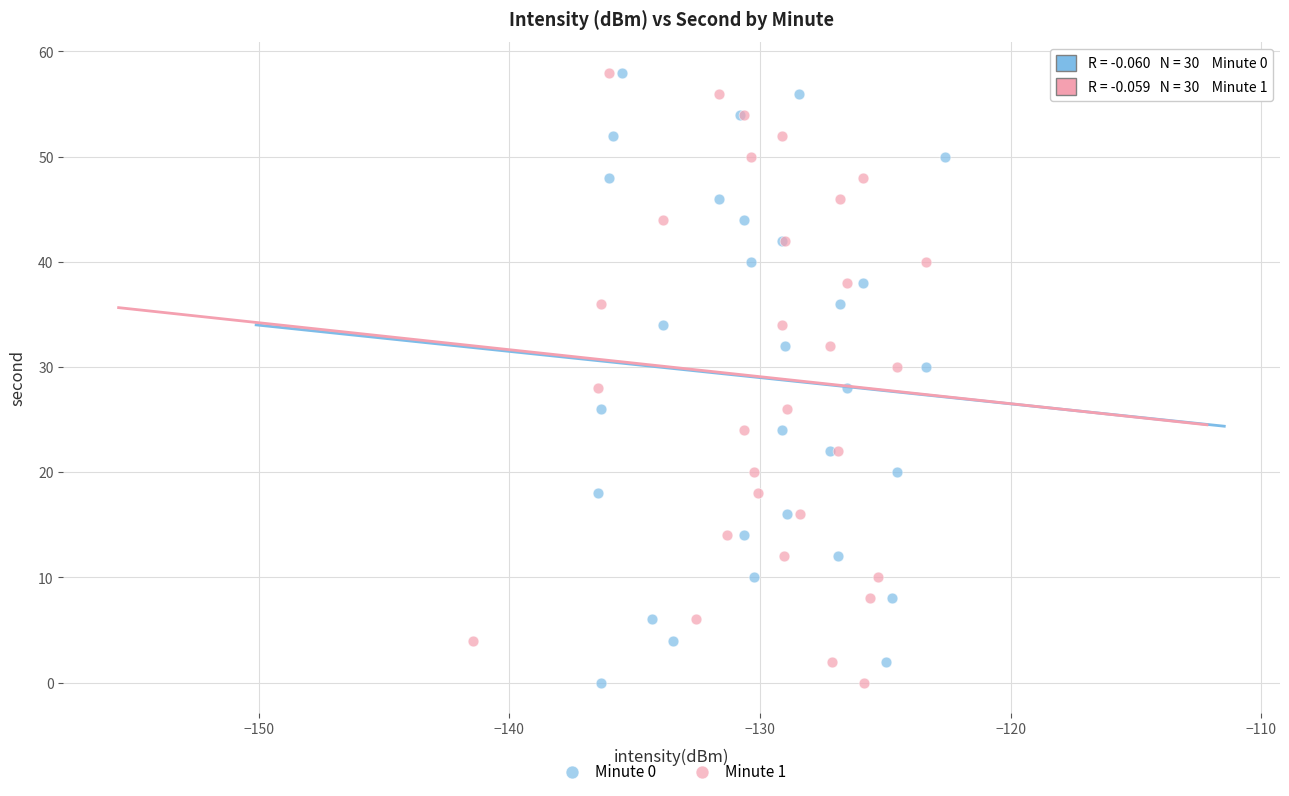

What are all the series names shown in the legend?

Minute 0, Minute 1